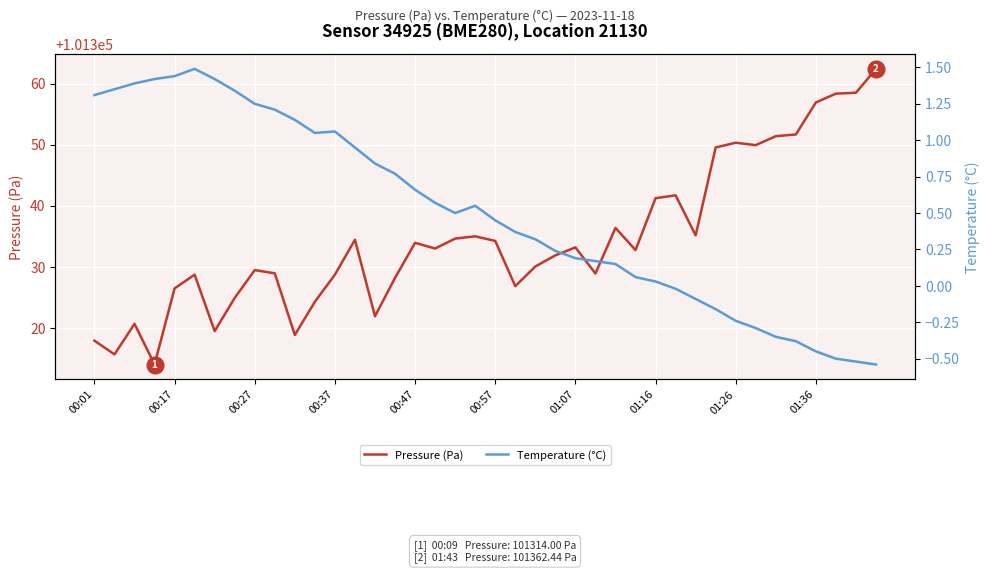

True or false: Pressure (Pa) has more than 1 points higher than both neighbors.

True